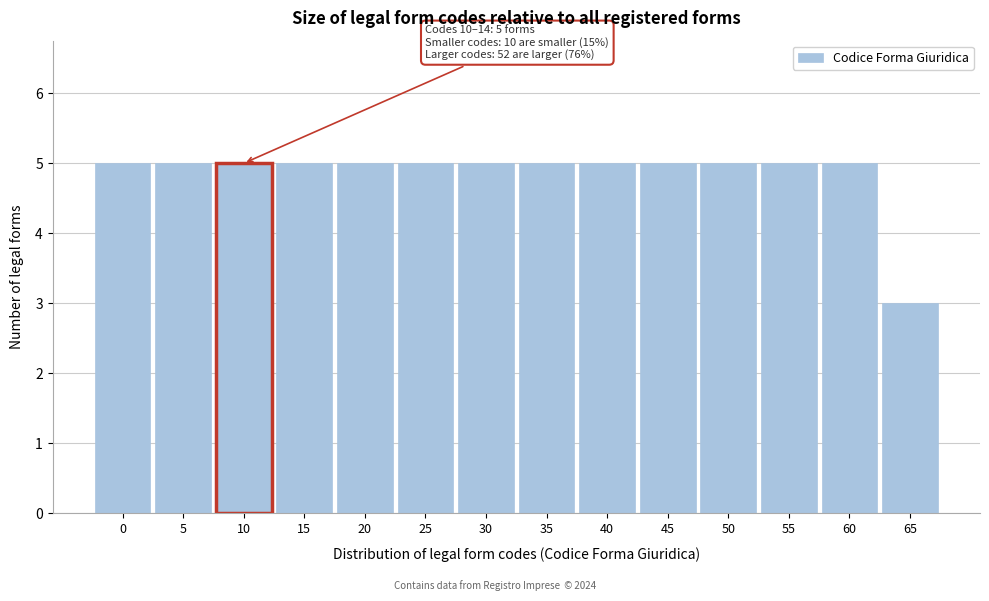

Reading right to left, list all the values displayed in this chart.

65=3	60=5	55=5	50=5	45=5	40=5	35=5	30=5	25=5	20=5	15=5	10=5	5=5	0=5